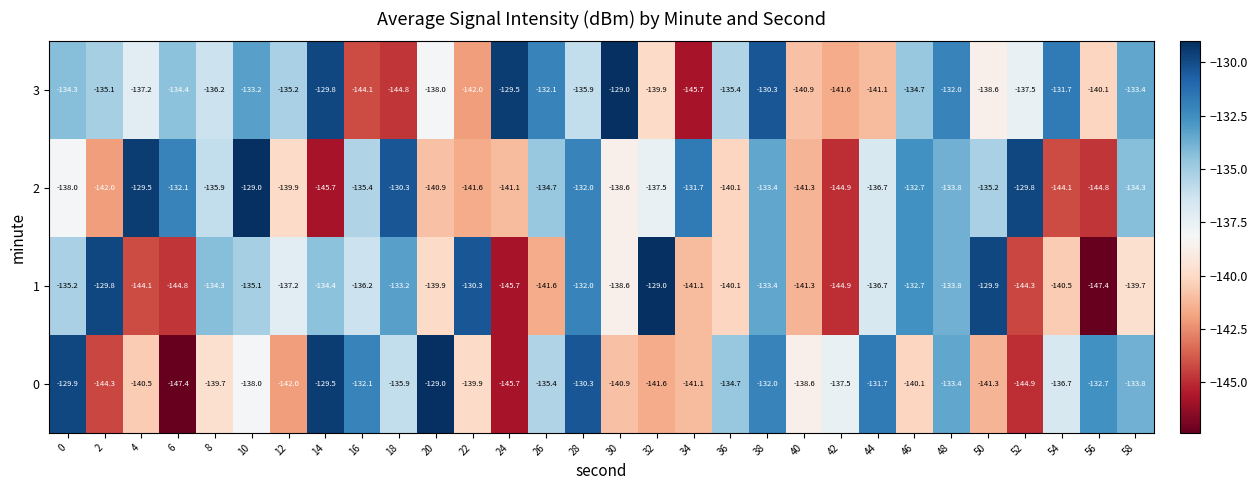

What is the sum of the 0 values at 50 and 40?

-279.9